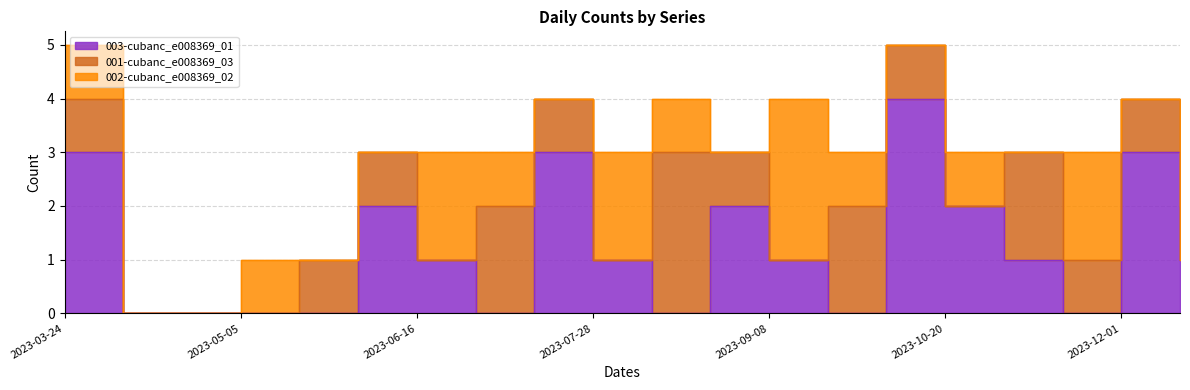

How many interior local peaks does the 001-cubanc_e008369_03 series have?

4